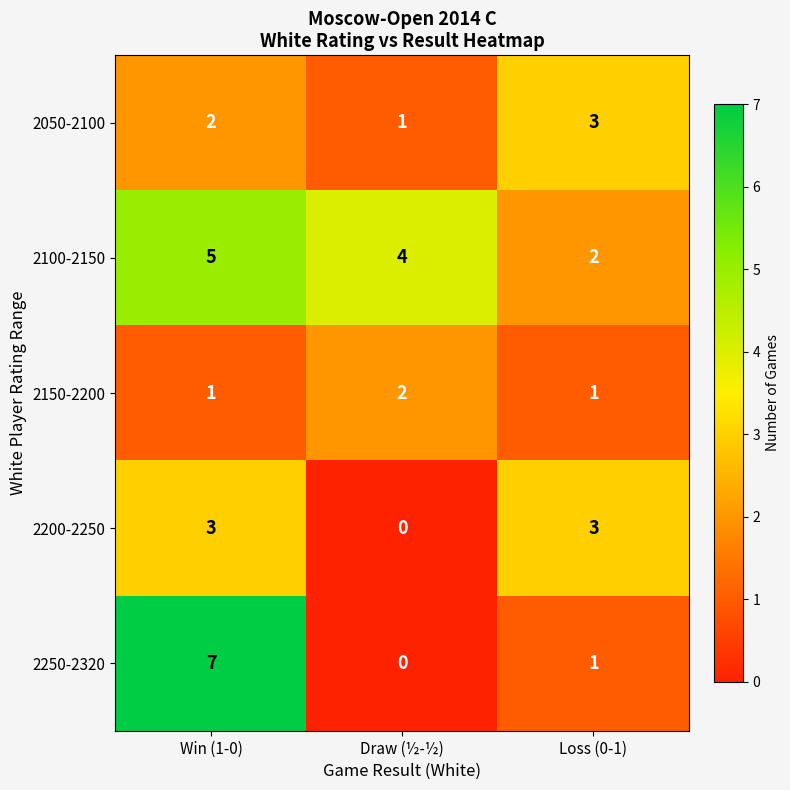

At which label does 2050-2100 reach its minimum?

Draw (½-½)